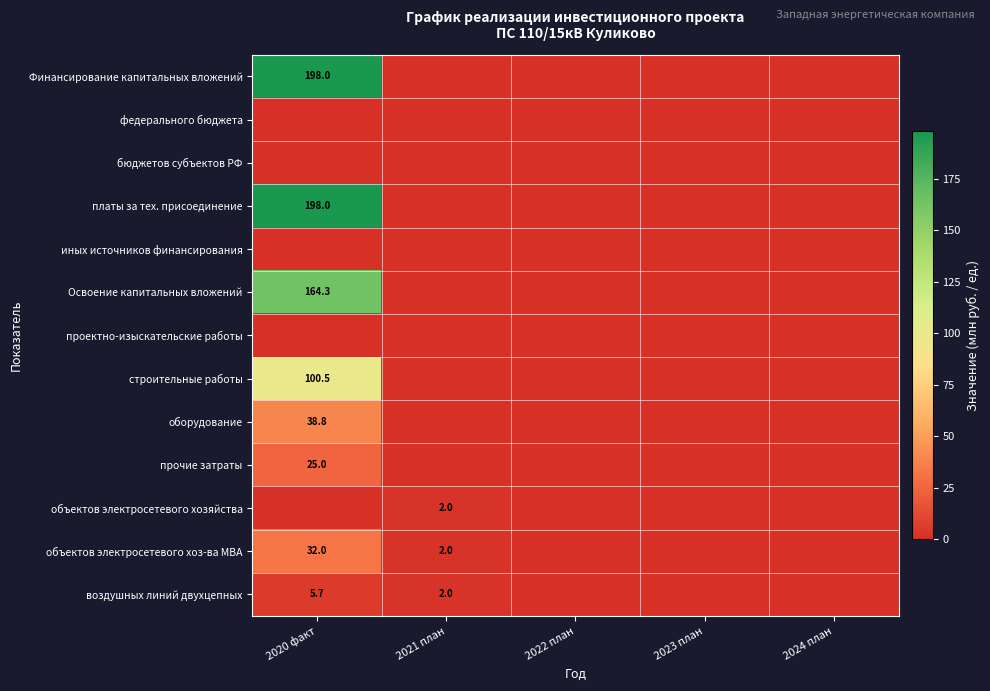

The value of воздушных линий двухцепных at 2021 план is 2.7. True or false?

False